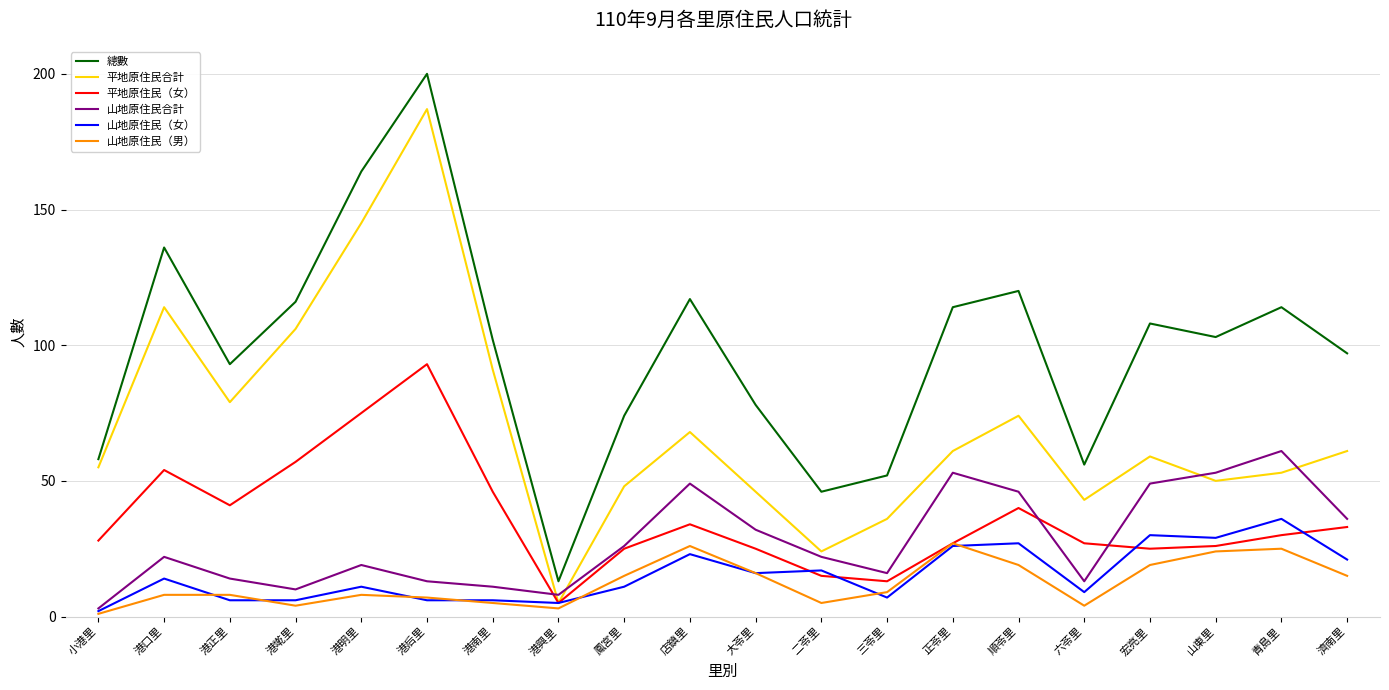

What is the highest value of the 山地原住民（女） series?

36